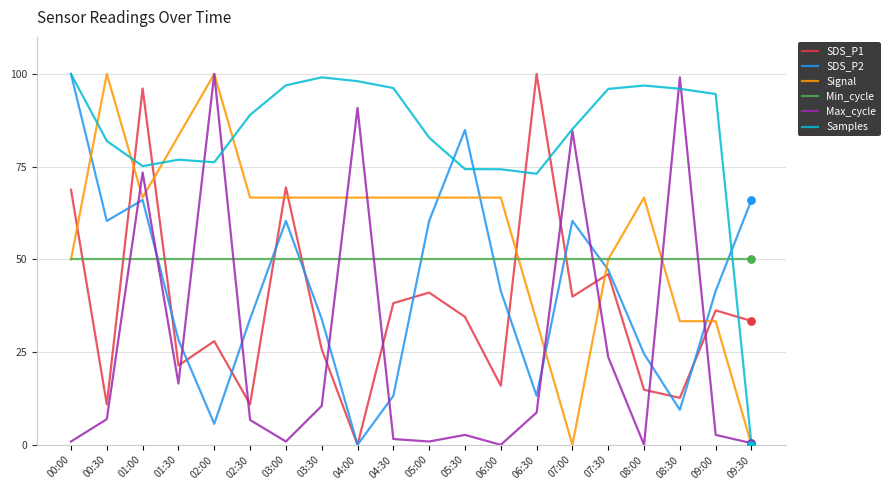

At how many categories does at least one series exceed 35?

20